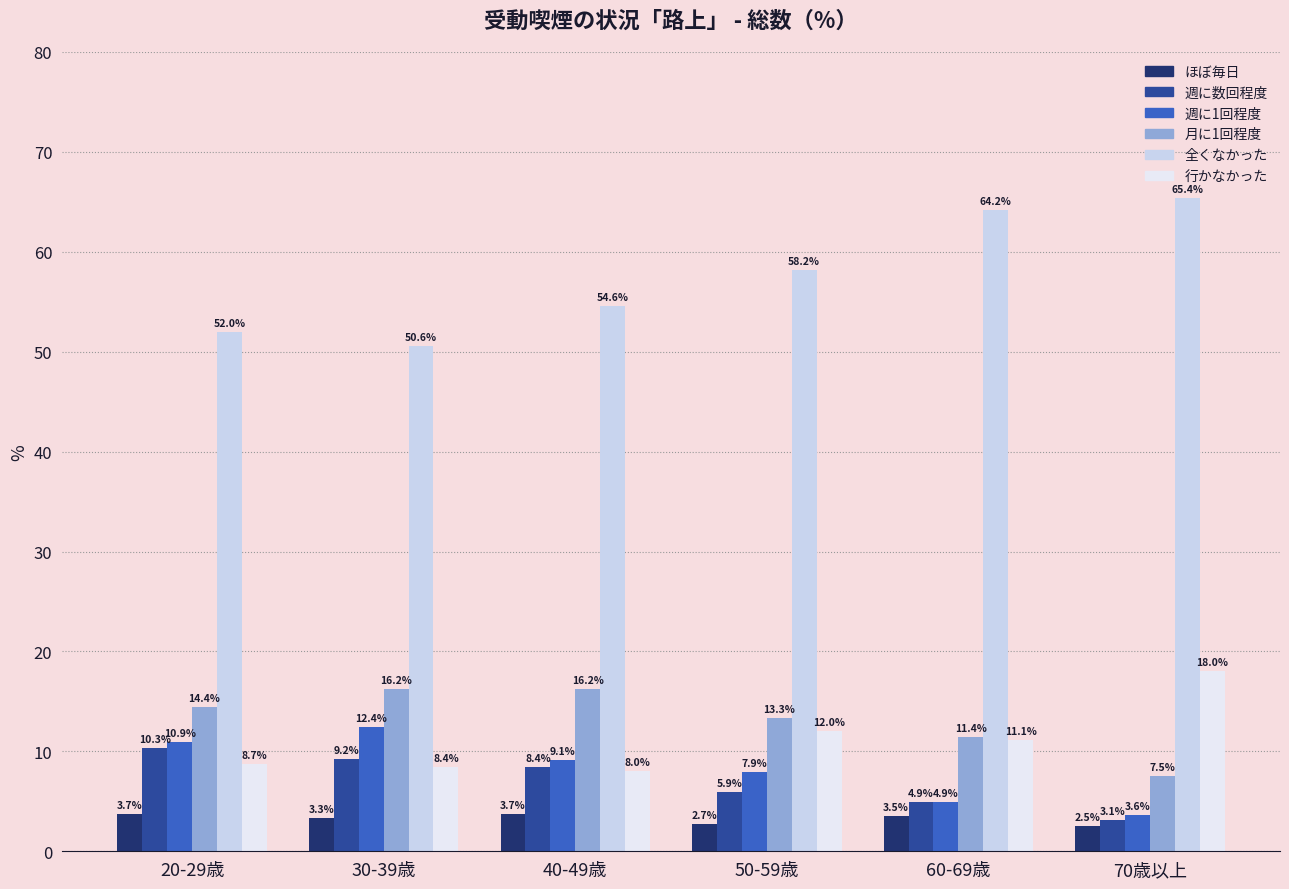

The 週に数回程度 series shows 5.5 at 70歳以上. True or false?

False